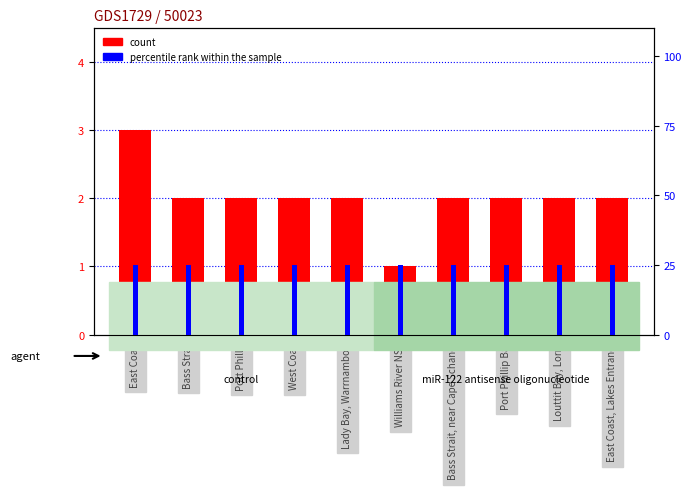

What is the label of the 5th bar from the left?

Lady Bay, Warrnambool